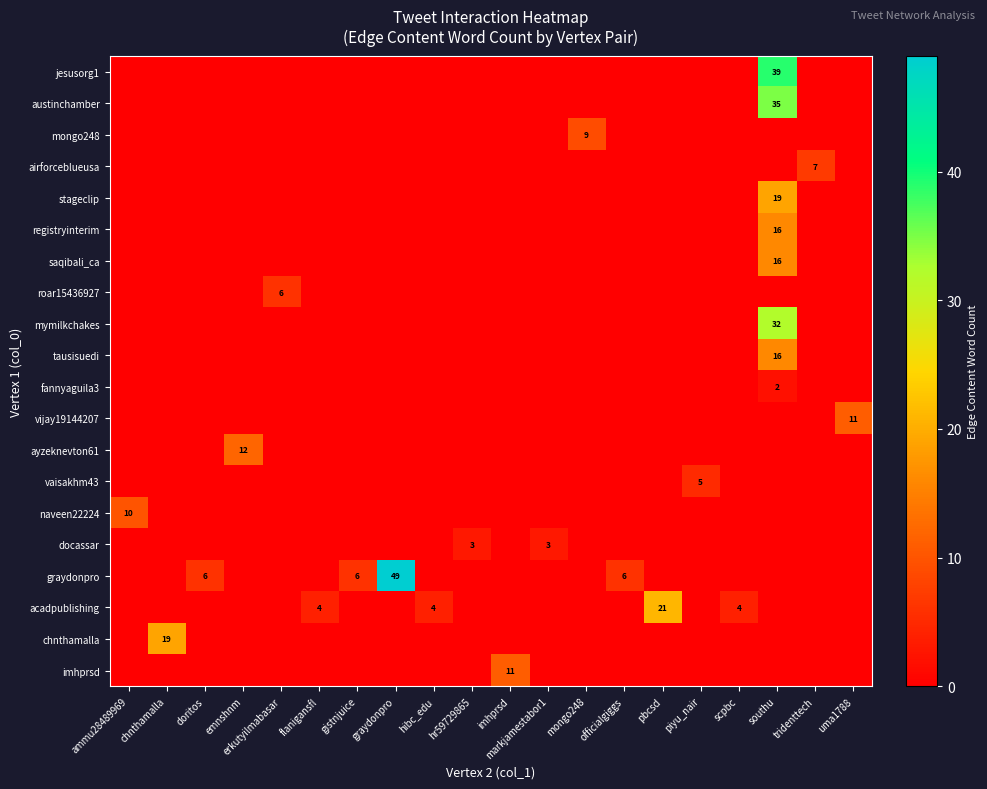

At which label does row_2 reach its peak?

mongo248